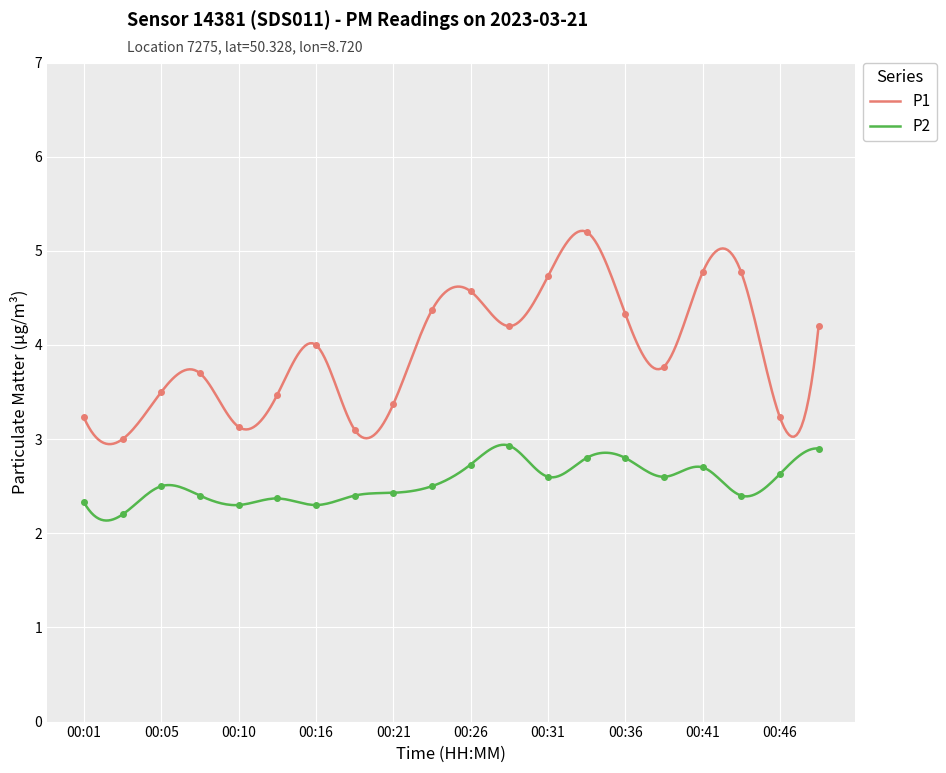

True or false: P1 and P2 intersect in this chart.

False